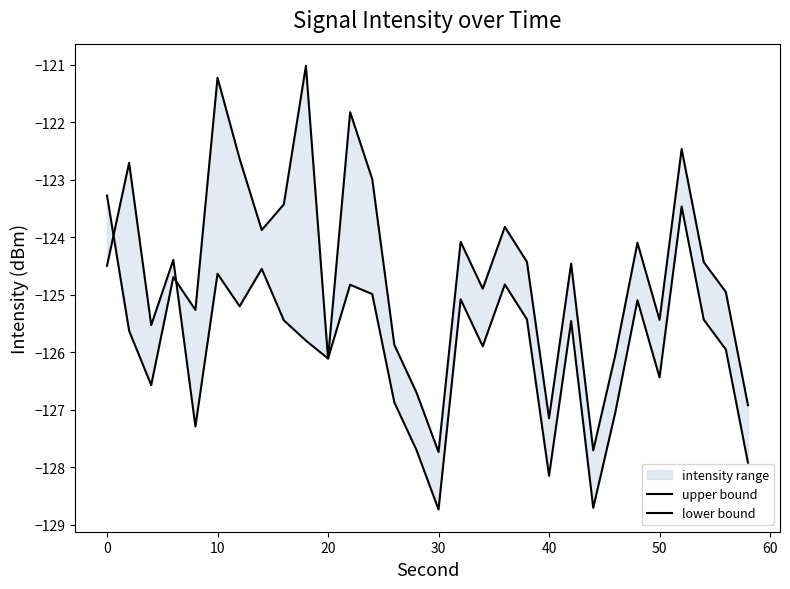

Rank the series by their maximum value, from lowest to highest.

lower bound, upper bound